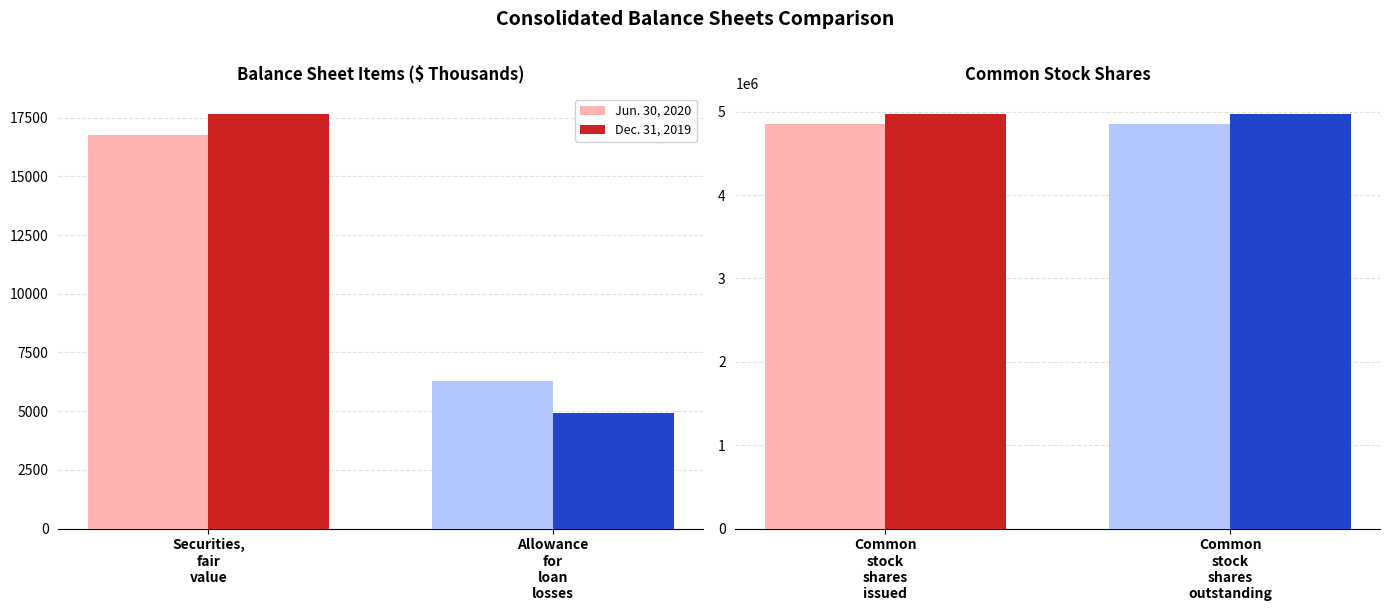

At which label does Jun. 30, 2020 reach its minimum?

Allowance for loan losses